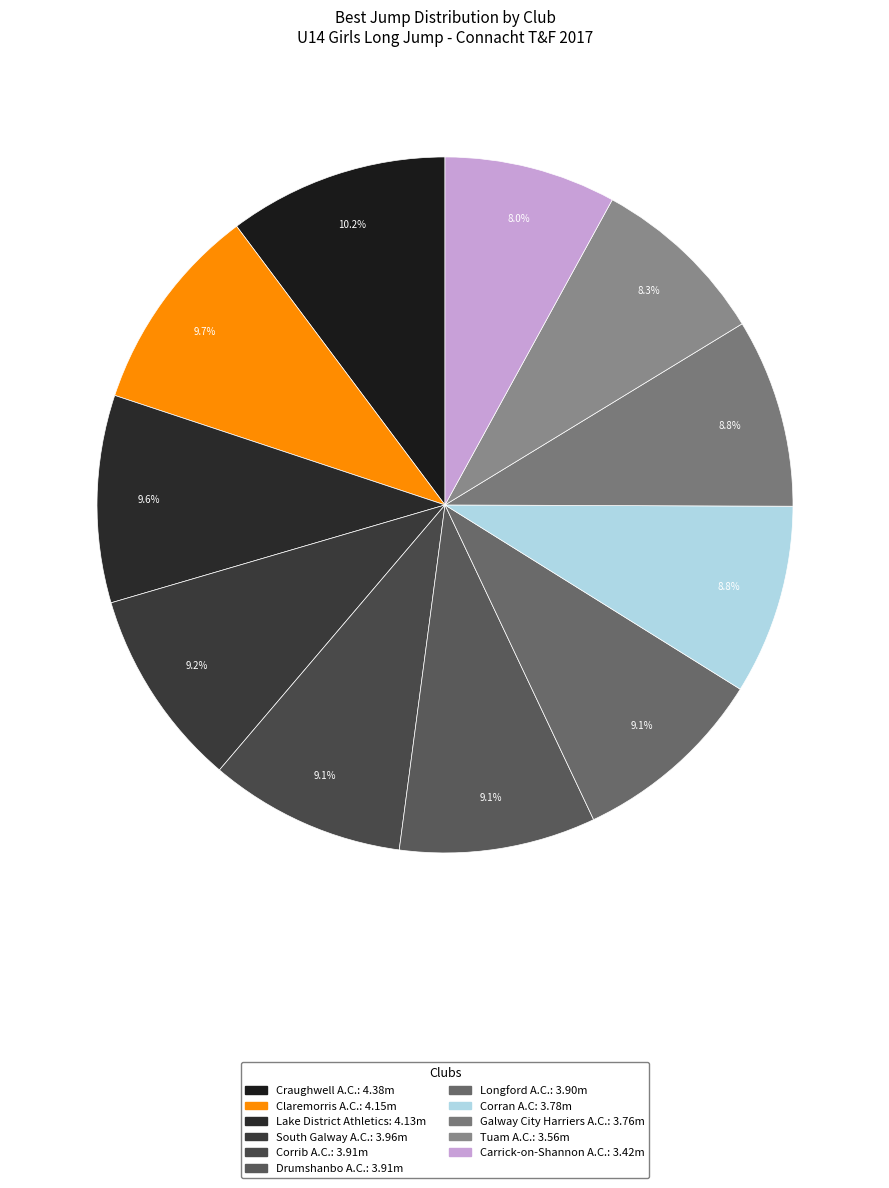

To the nearest percent, what is the combined percentage of Longford A.C. and South Galway A.C.?

18%